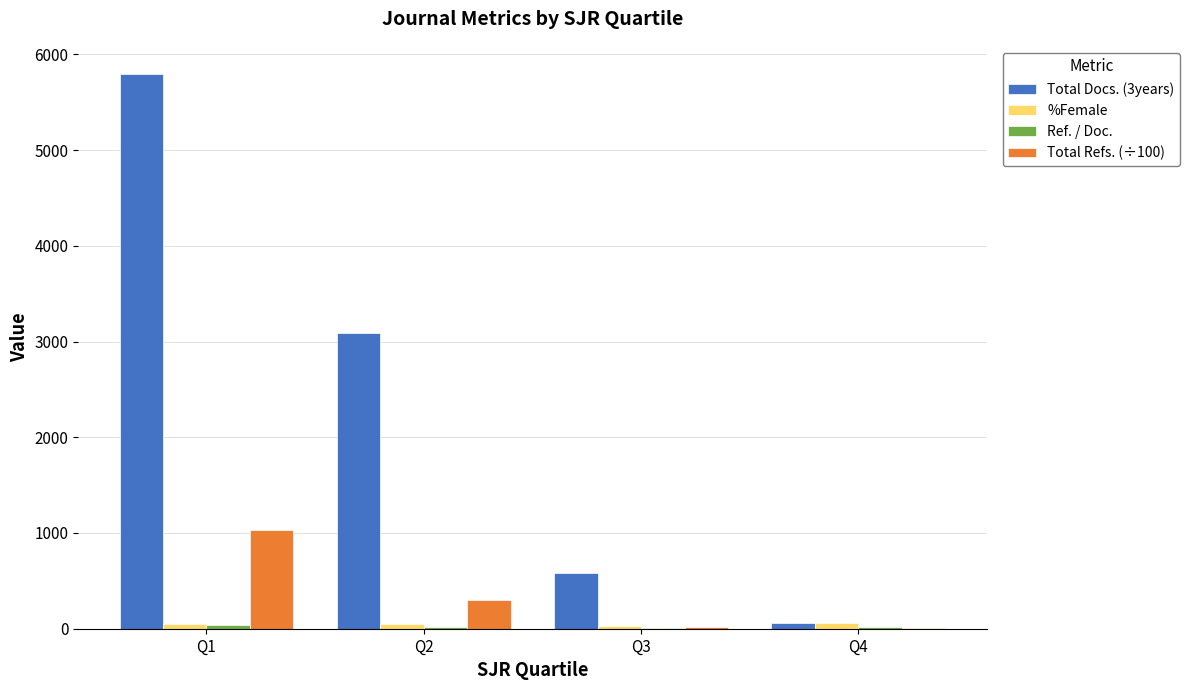

The value of Total Docs. (3years) at Q1 is 2605.0. True or false?

False